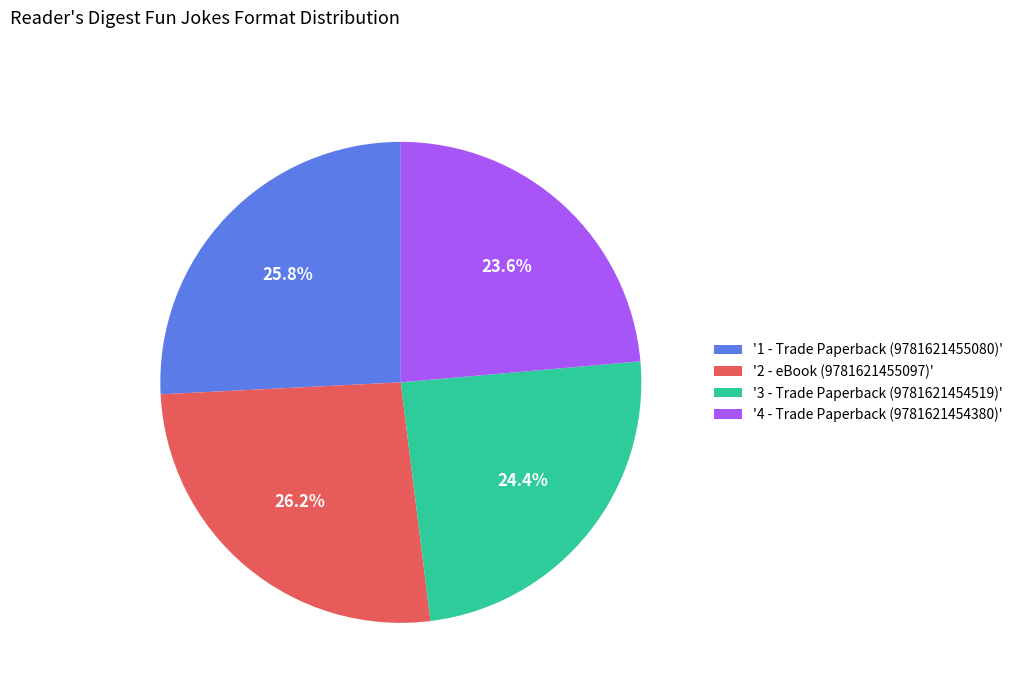

Which category has the smallest portion of the pie?

'4 - Trade Paperback (9781621454380)'